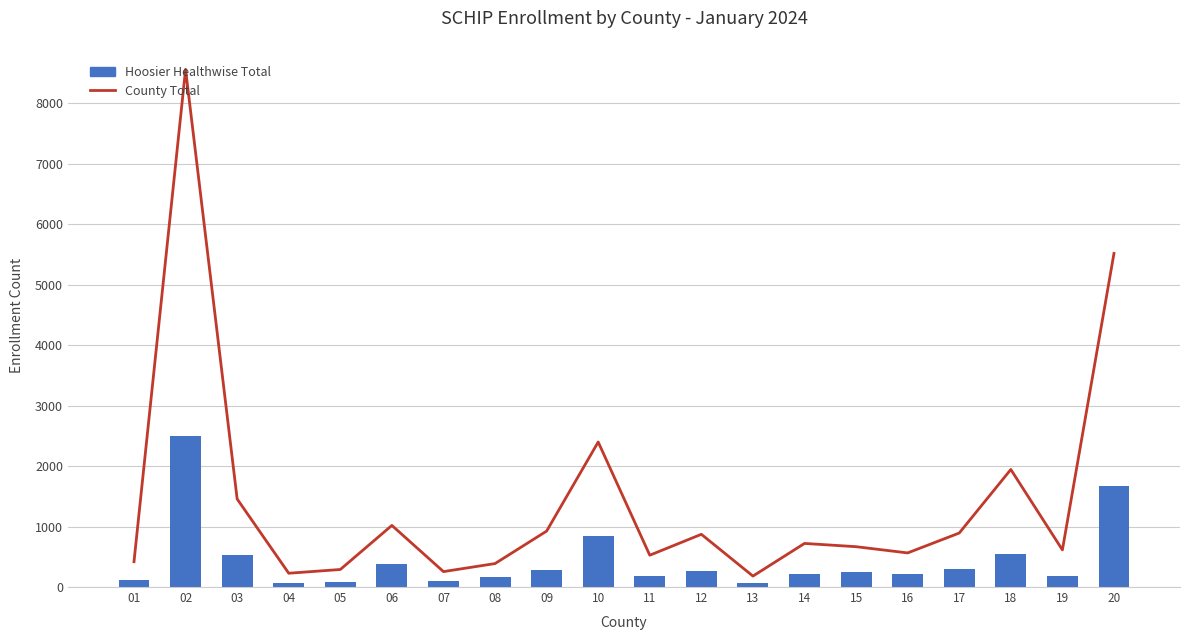

What is the difference between the highest and lowest values at 01?

298